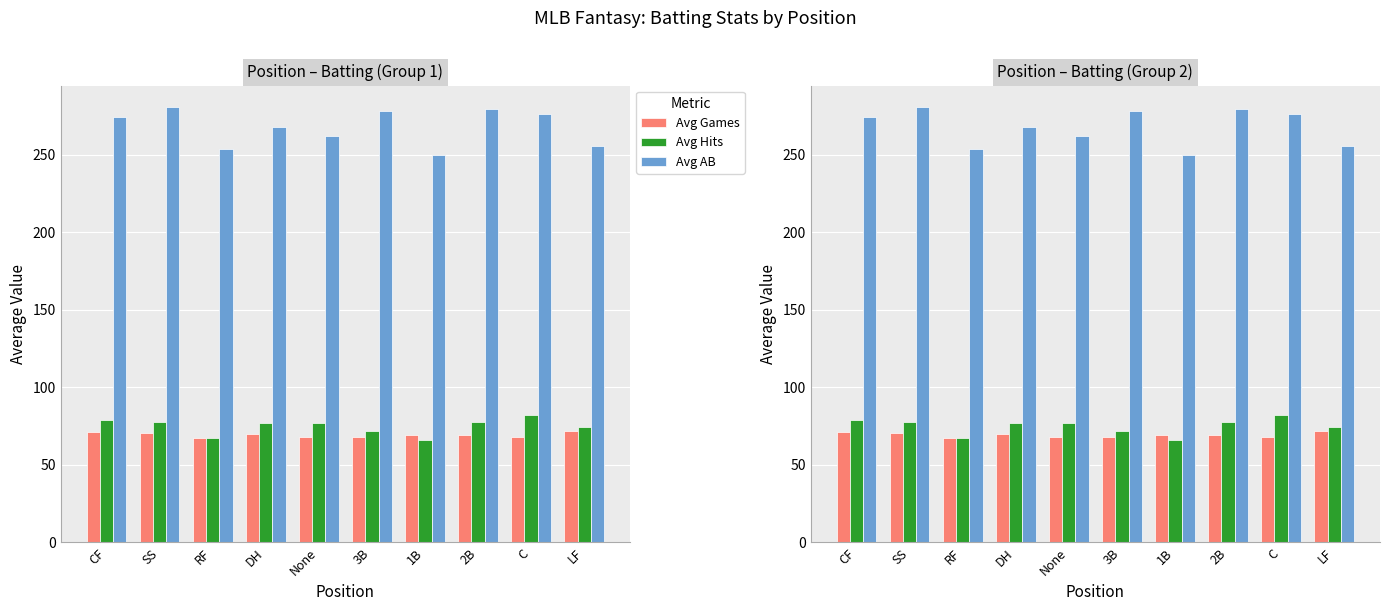

Does the chart contain any negative values?

No